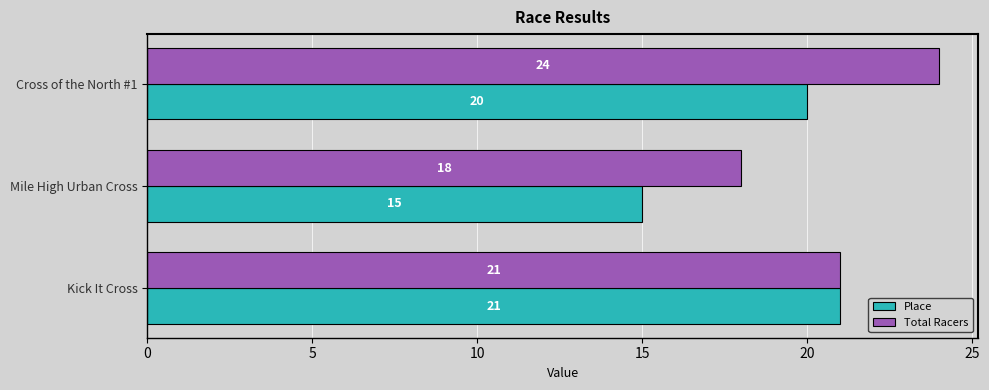

What is the difference between the maximum and minimum values in the Total Racers series?

6